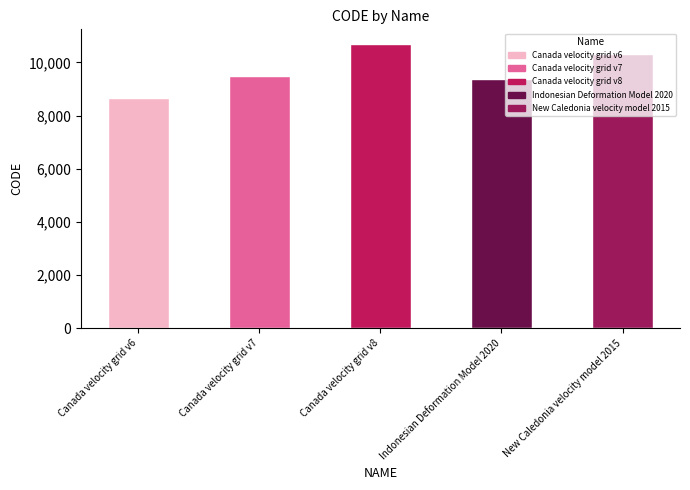

What is the difference between the maximum and minimum values?

2031